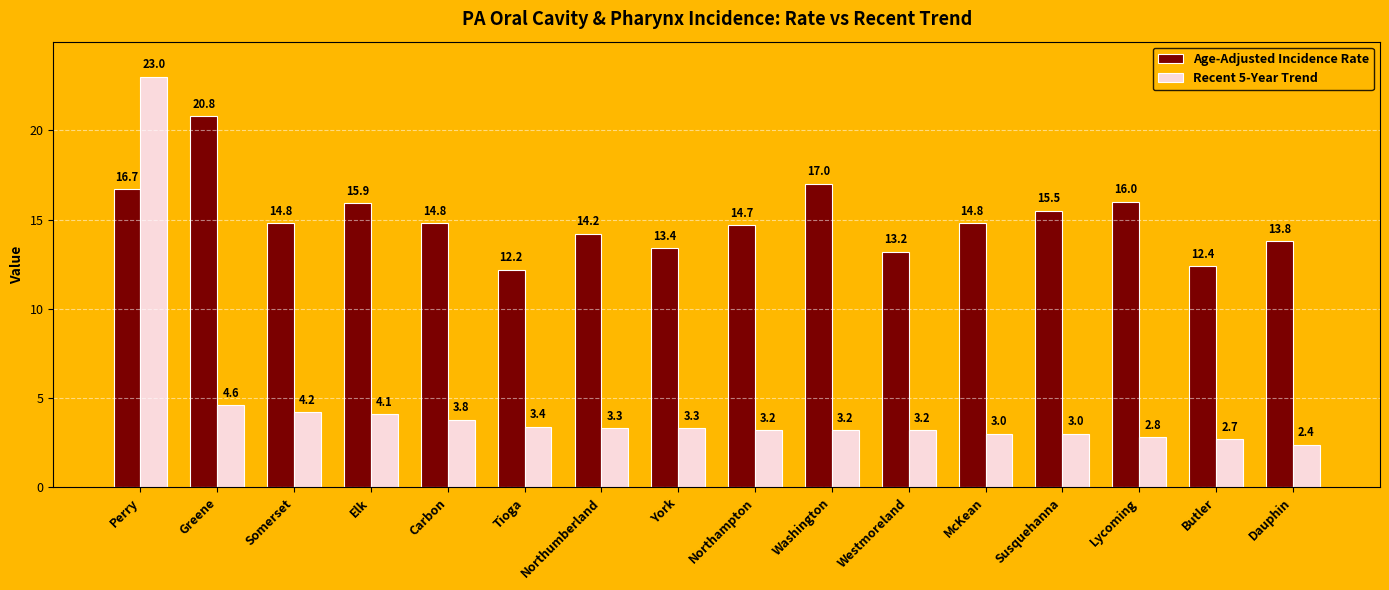

Which series has the widest spread of values?

Recent 5-Year Trend